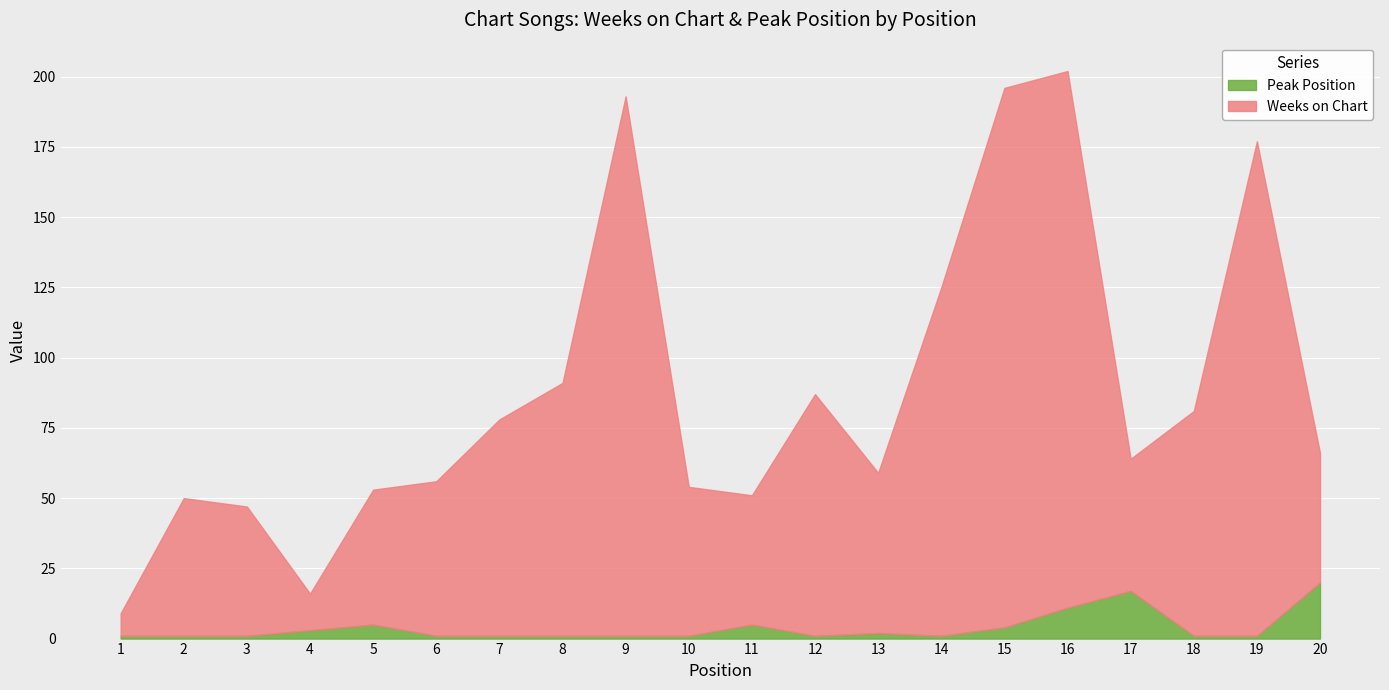

At which category does Peak Position reach its first local peak?

5